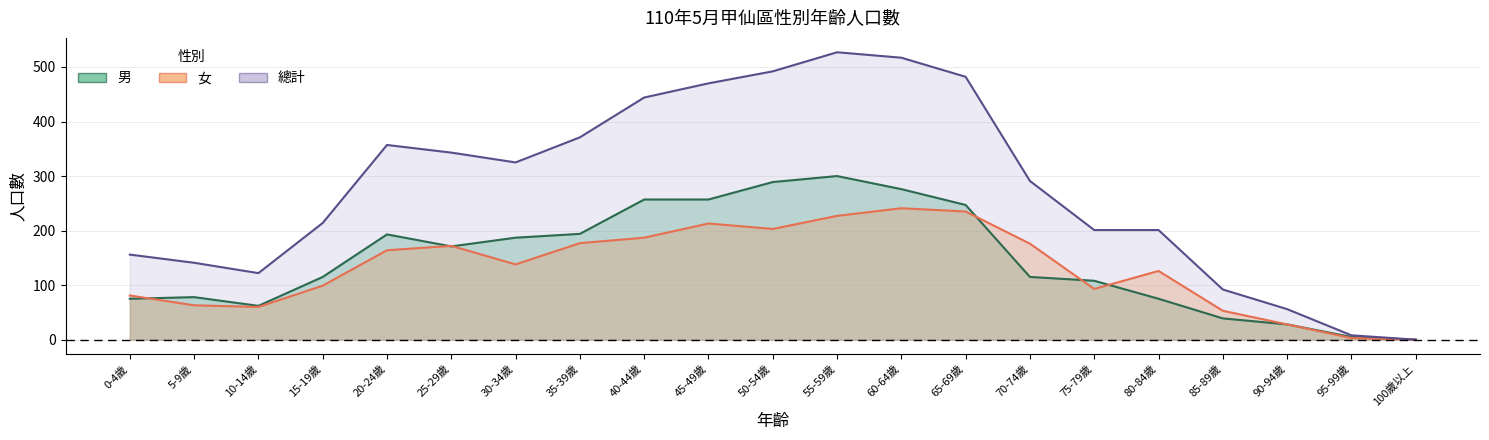

At which label does 總計 reach its peak?

55-59歲